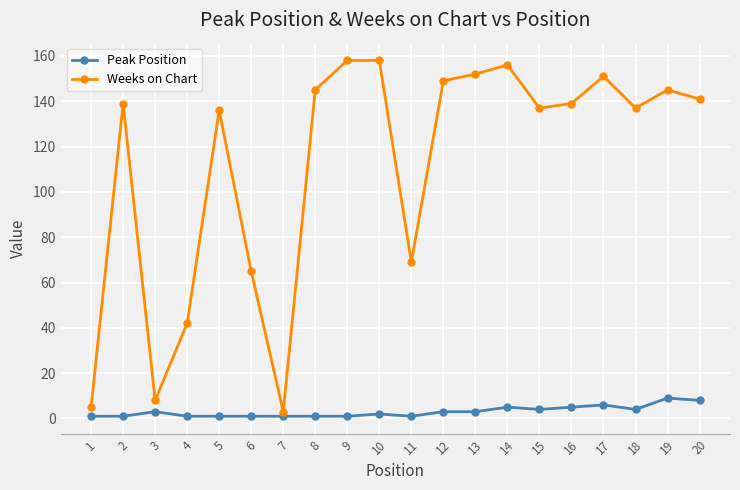

What is the sum of the Weeks on Chart values at 1 and 20?

146